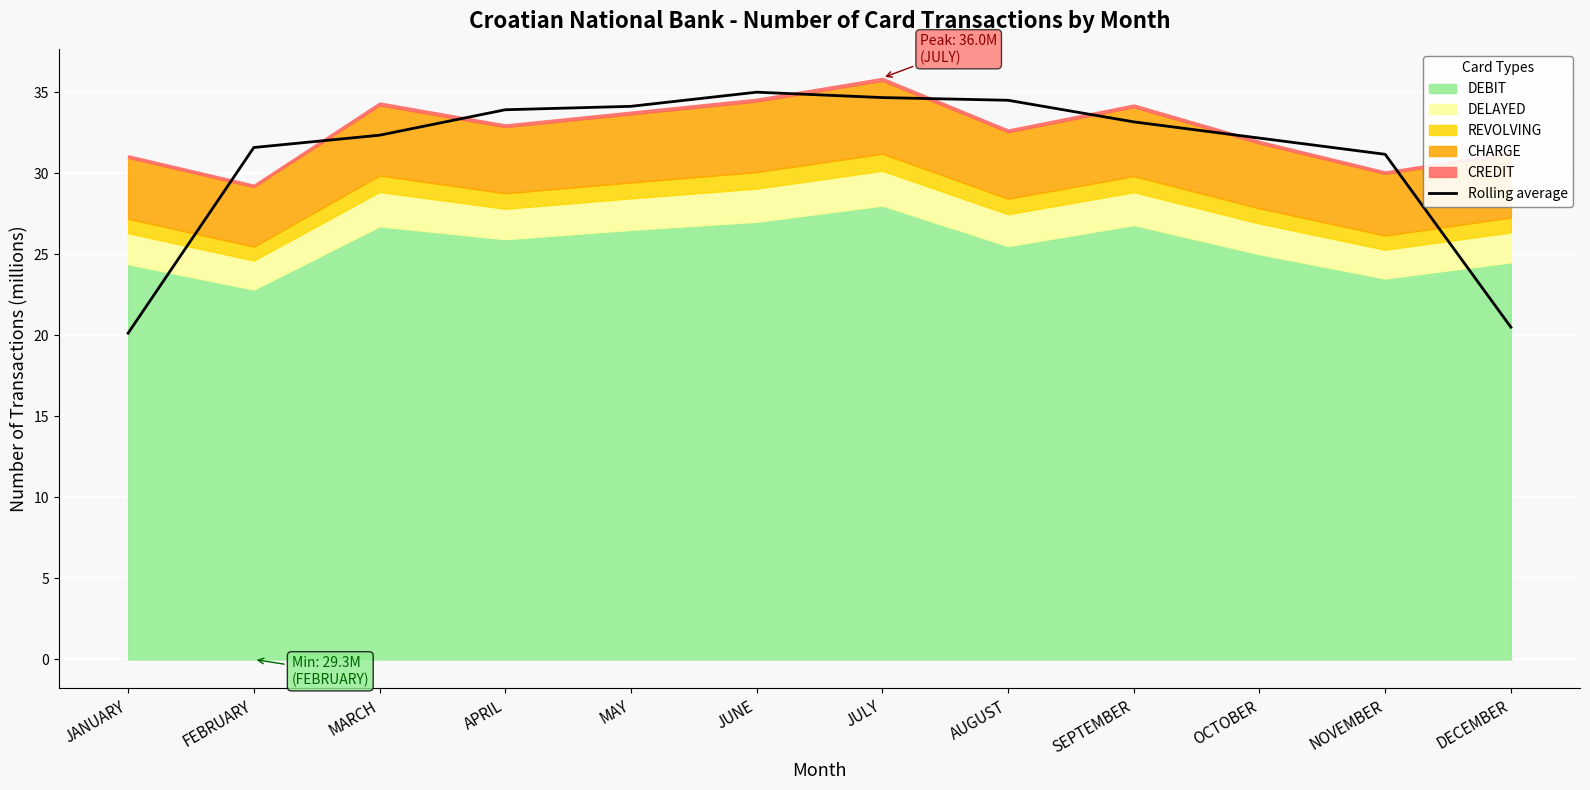

What is the minimum value for Rolling average?

20.1